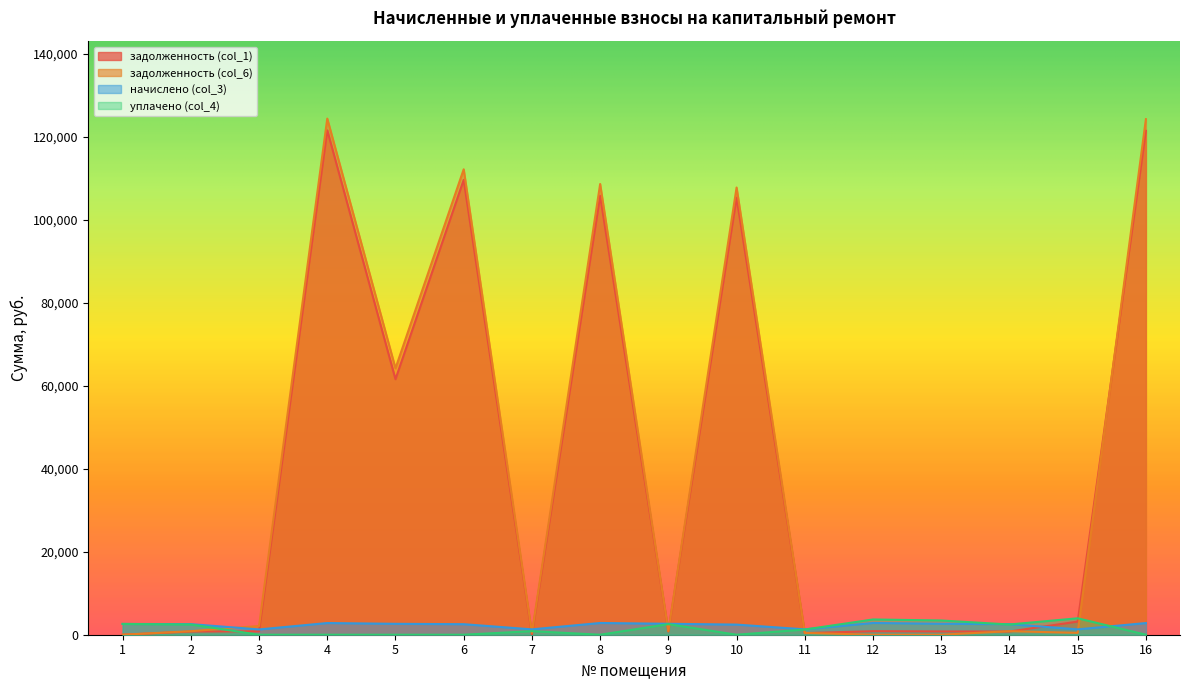

Where does the уплачено (col_4) series first go above 1253?

1